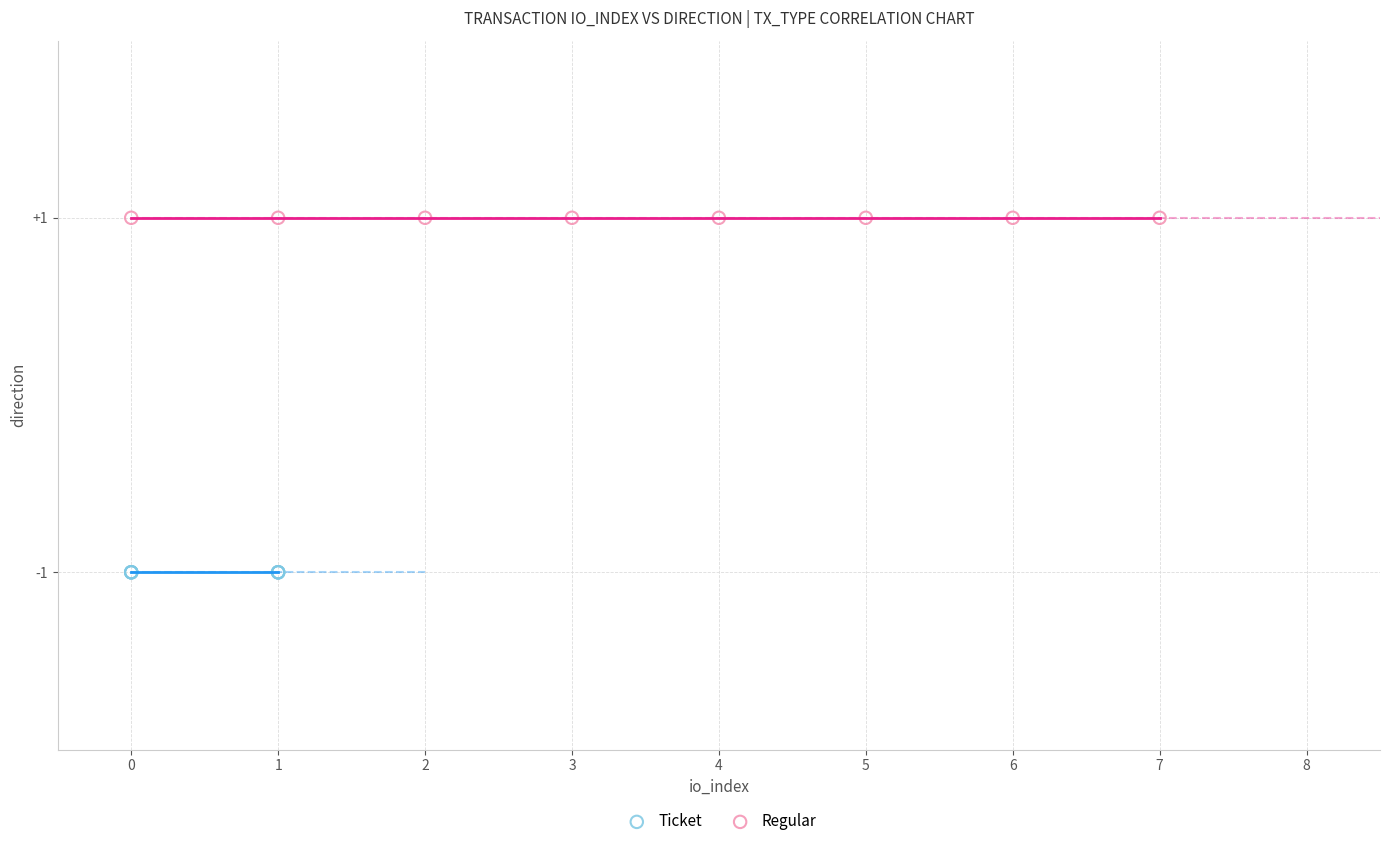

Which series reaches the minimum Y coordinate?

Ticket